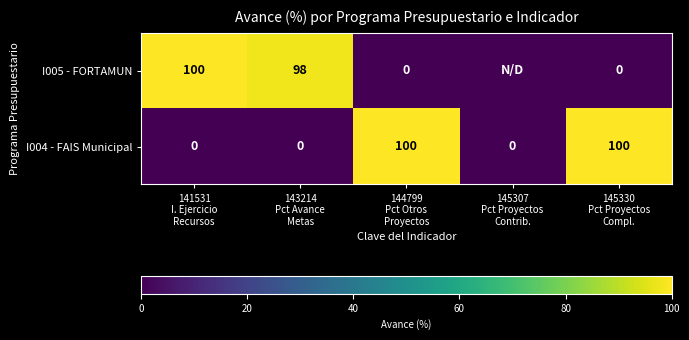

What is the greatest value displayed?

100